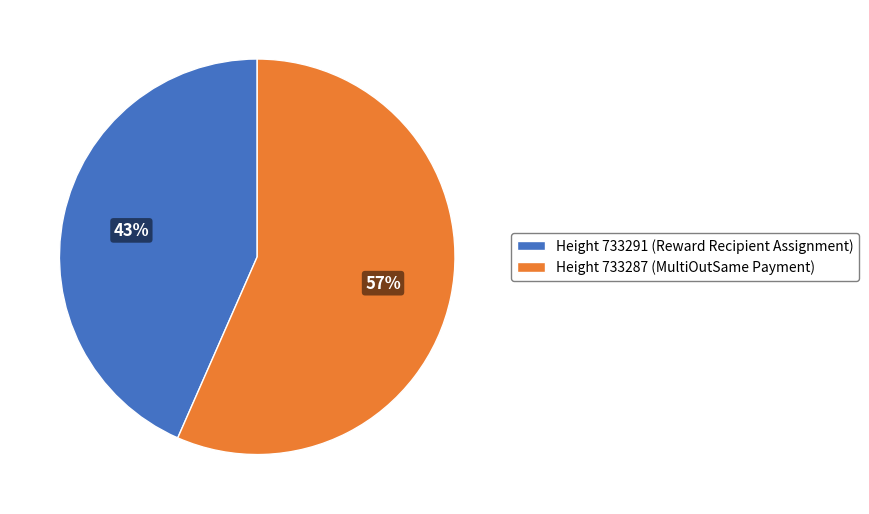

Which has a higher value, Height 733291 (Reward Recipient Assignment) or Height 733287 (MultiOutSame Payment)?

Height 733287 (MultiOutSame Payment)